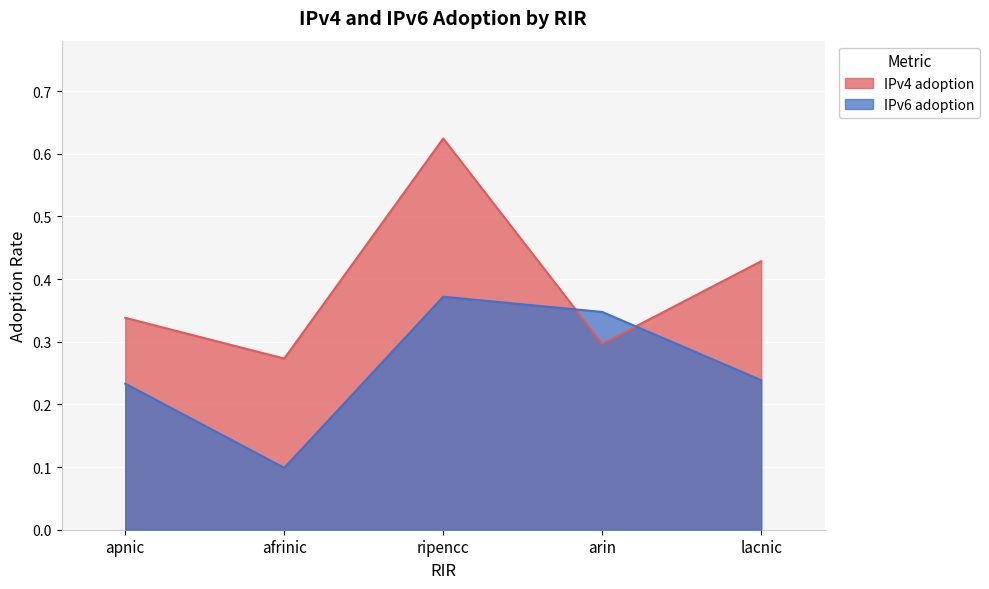

List the labels in order of IPv4 adoption value, smallest first.

afrinic, arin, apnic, lacnic, ripencc